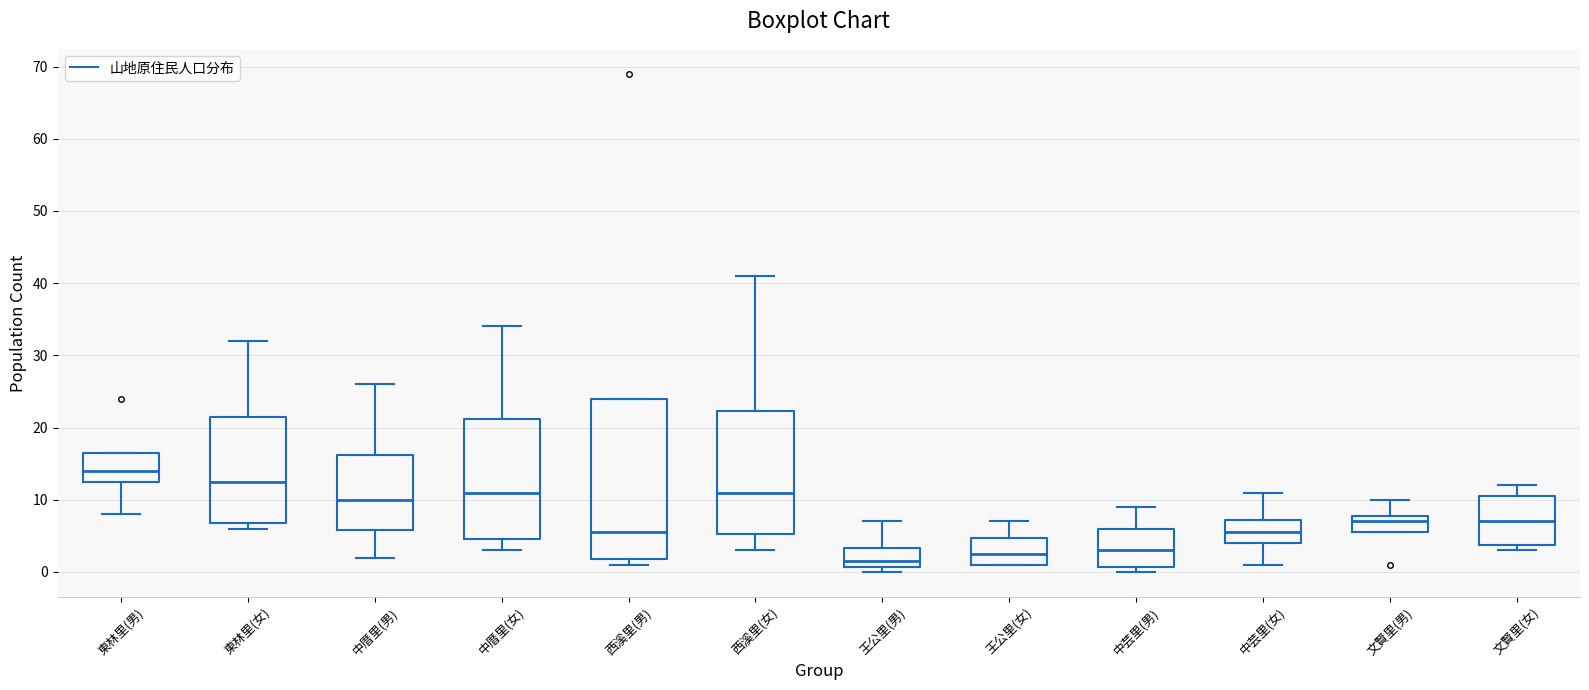

Which box's median line is the highest?

東林里(男)